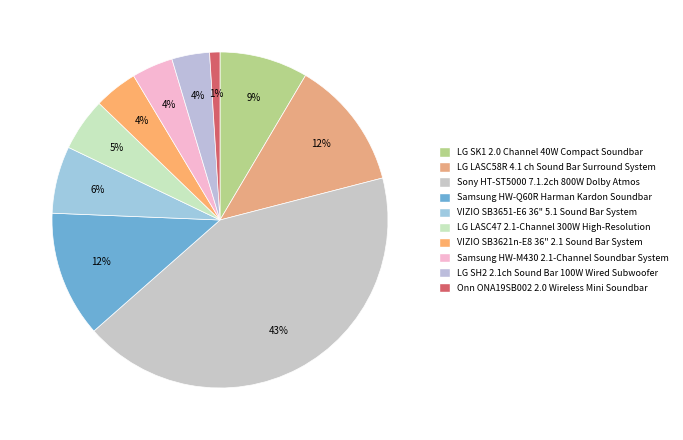

How many segments does this pie chart have?

10